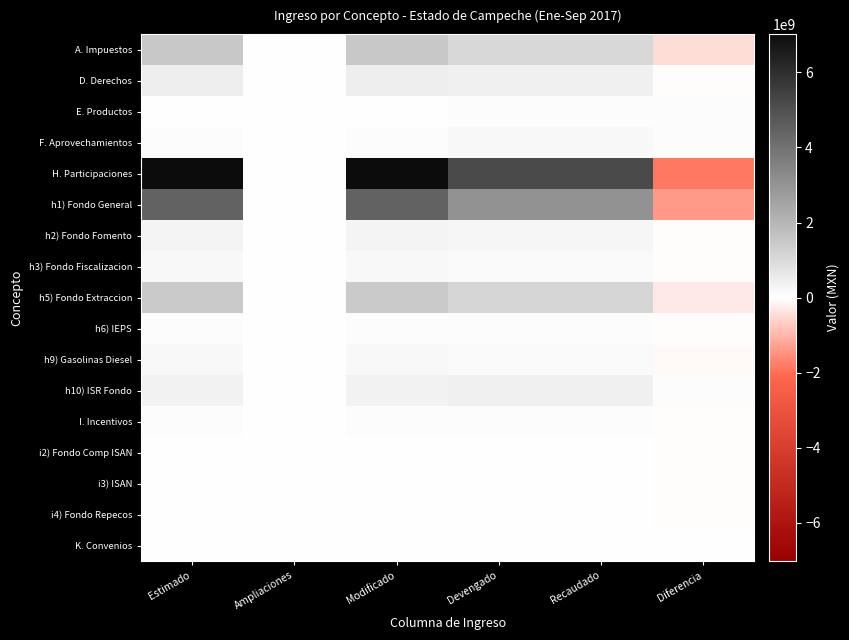

Reading left to right, transcribe all the data shown in this chart.

A. Impuestos: Estimado=1534901111.0	Ampliaciones=0.0	Modificado=1534901111.0	Devengado=1066835221.0	Recaudado=1066835221.0	Diferencia=-468065890.0
D. Derechos: Estimado=471582182.0	Ampliaciones=0.0	Modificado=471582182.0	Devengado=435421891.0	Recaudado=419678321.0	Diferencia=-51903861.0
E. Productos: Estimado=18929276.0	Ampliaciones=0.0	Modificado=18929276.0	Devengado=77444558.9	Recaudado=77444558.9	Diferencia=58515282.9
F. Aprovechamientos: Estimado=102961376.0	Ampliaciones=0.0	Modificado=102961376.0	Devengado=180321565.0	Recaudado=180321565.0	Diferencia=77360189.0
H. Participaciones: Estimado=7019626858.0	Ampliaciones=0.0	Modificado=7019626858.0	Devengado=5204265253.0	Recaudado=5204265253.0	Diferencia=-1815361605.0
h1) Fondo General: Estimado=4455465818.0	Ampliaciones=0.0	Modificado=4455465818.0	Devengado=3040675810.0	Recaudado=3040675810.0	Diferencia=-1414790008.0
h2) Fondo Fomento: Estimado=293011359.0	Ampliaciones=0.0	Modificado=293011359.0	Devengado=253224676.0	Recaudado=253224676.0	Diferencia=-39786683.0
h3) Fondo Fiscalizacion: Estimado=210224856.0	Ampliaciones=0.0	Modificado=210224856.0	Devengado=159120544.0	Recaudado=159120544.0	Diferencia=-51104312.0
h5) Fondo Extraccion: Estimado=1447993019.0	Ampliaciones=0.0	Modificado=1447993019.0	Devengado=1146511213.0	Recaudado=1146511213.0	Diferencia=-301481806.0
h6) IEPS: Estimado=74091667.0	Ampliaciones=0.0	Modificado=74091667.0	Devengado=58918784.0	Recaudado=58918784.0	Diferencia=-15172883.0
h9) Gasolinas Diesel: Estimado=188636077.0	Ampliaciones=0.0	Modificado=188636077.0	Devengado=131832951.0	Recaudado=131832951.0	Diferencia=-56803126.0
h10) ISR Fondo: Estimado=350204062.0	Ampliaciones=0.0	Modificado=350204062.0	Devengado=413981275.0	Recaudado=413981275.0	Diferencia=63777213.0
I. Incentivos: Estimado=78693523.0	Ampliaciones=0.0	Modificado=78693523.0	Devengado=55435953.0	Recaudado=55435953.0	Diferencia=-23257570.0
i2) Fondo Comp ISAN: Estimado=11793361.0	Ampliaciones=0.0	Modificado=11793361.0	Devengado=8845020.0	Recaudado=8845020.0	Diferencia=-2948341.0
i3) ISAN: Estimado=44100162.0	Ampliaciones=0.0	Modificado=44100162.0	Devengado=31753283.0	Recaudado=31753283.0	Diferencia=-12346879.0
i4) Fondo Repecos: Estimado=22800000.0	Ampliaciones=0.0	Modificado=22800000.0	Devengado=14833912.0	Recaudado=14833912.0	Diferencia=-7966088.0
K. Convenios: Estimado=4224132.0	Ampliaciones=0.0	Modificado=4224132.0	Devengado=9637327.0	Recaudado=9637327.0	Diferencia=5413195.0